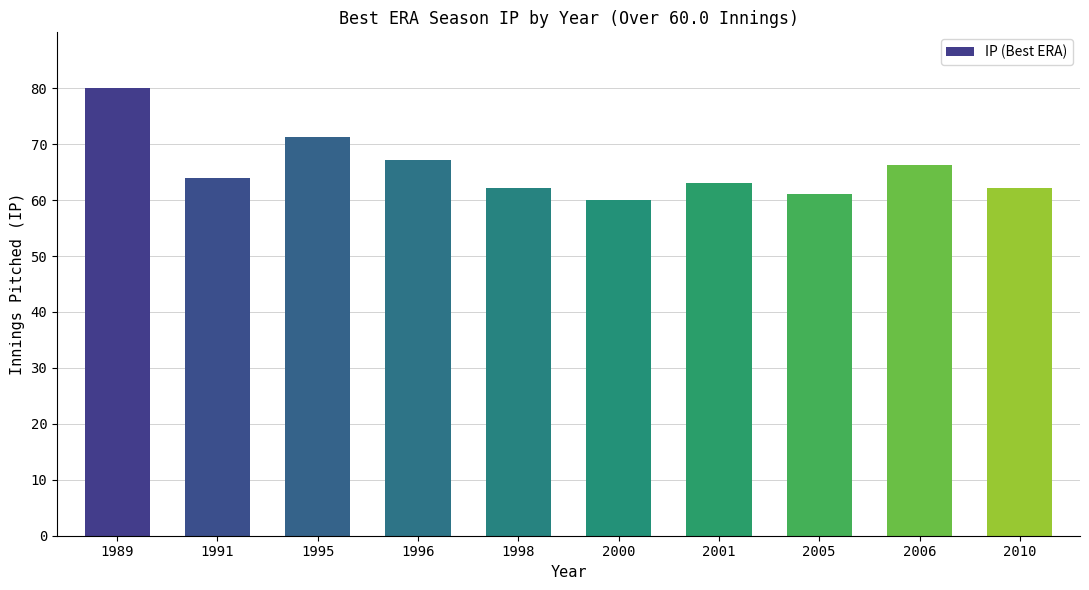

What is the difference between the maximum and second lowest values?

18.9